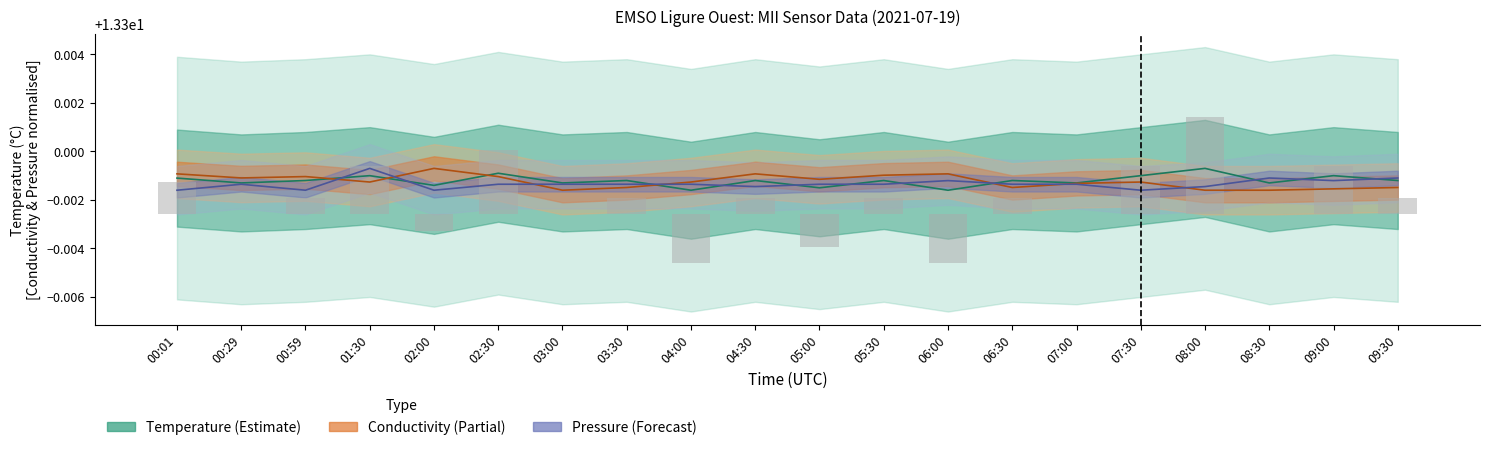

What is the sum of all Conductivity values?

266.0